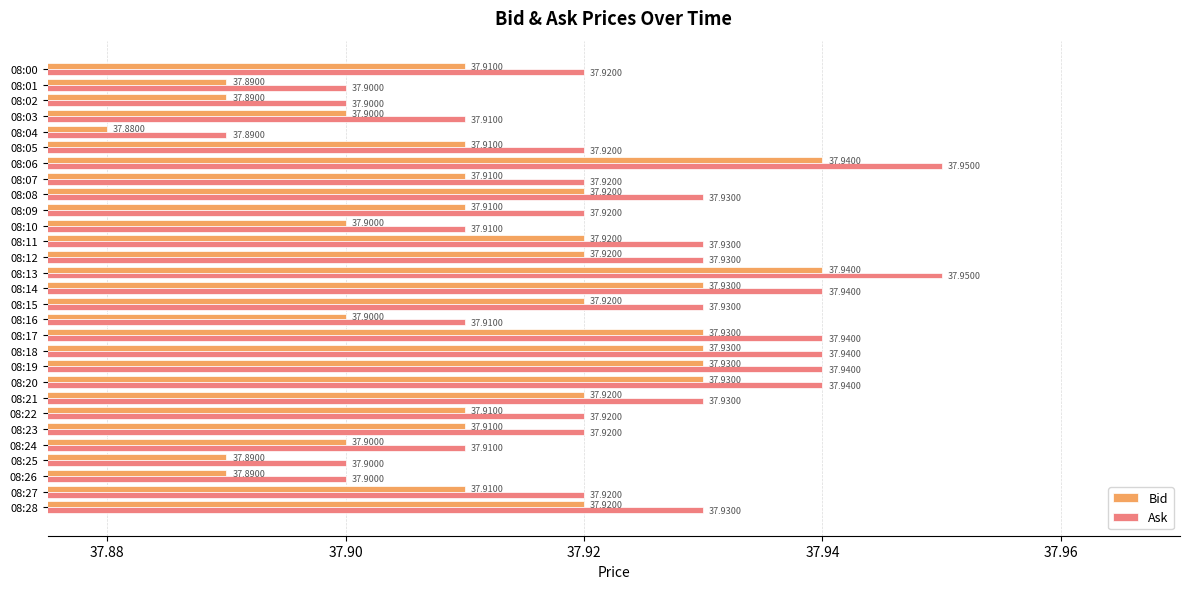

Rank the series by their average value, from lowest to highest.

Bid, Ask